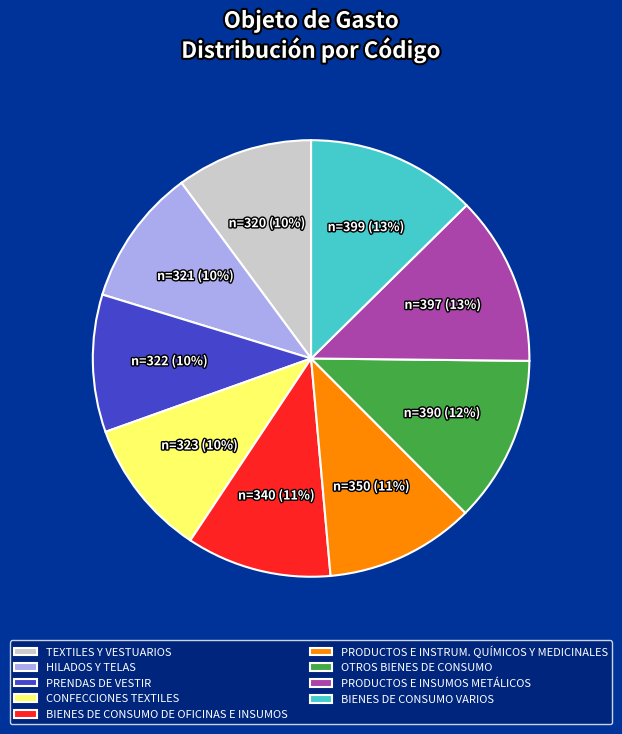

The OTROS BIENES DE CONSUMO slice represents 12% of the pie. True or false?

True